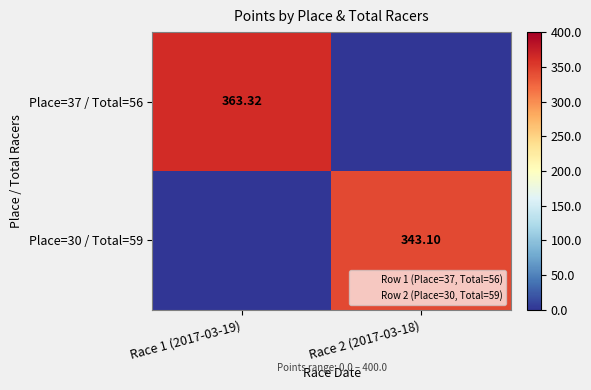

What is the sum of all Place=30 / Total=59 values?

343.1